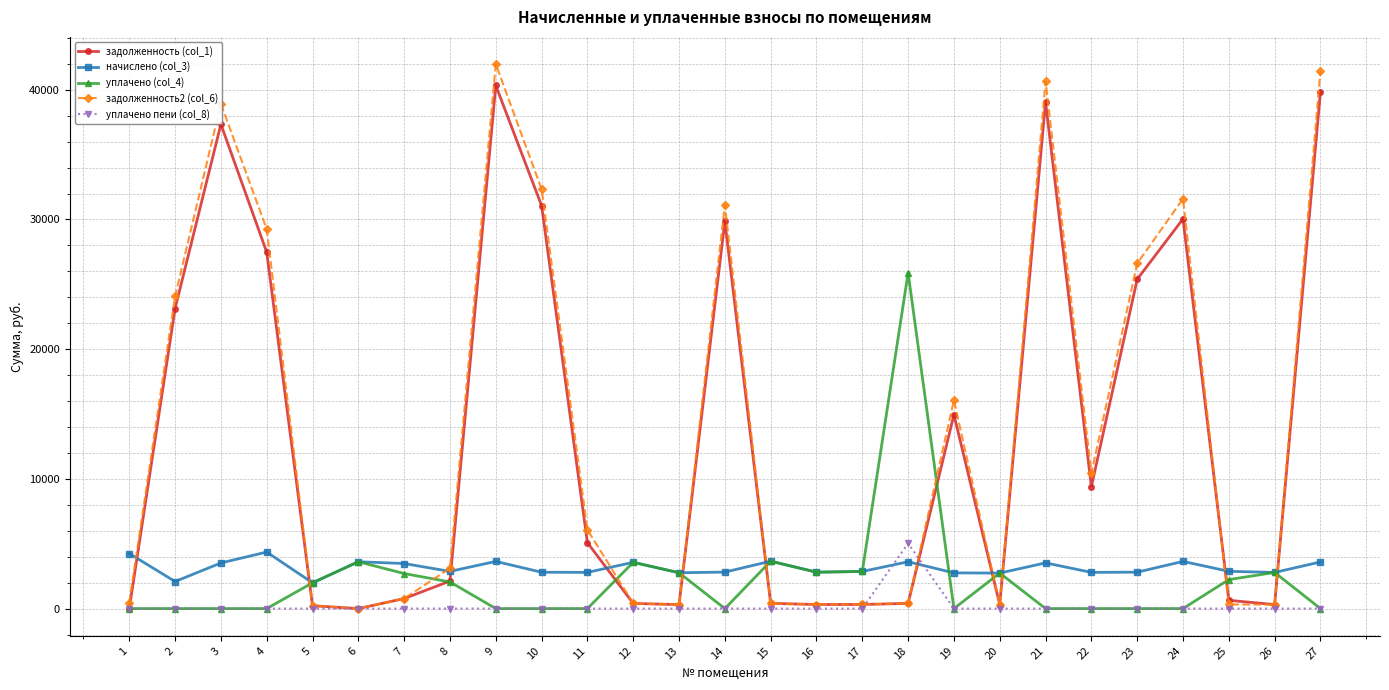

Between which two adjacent categories do начислено (col_3) and задолженность2 (col_6) first intersect?

1 and 2